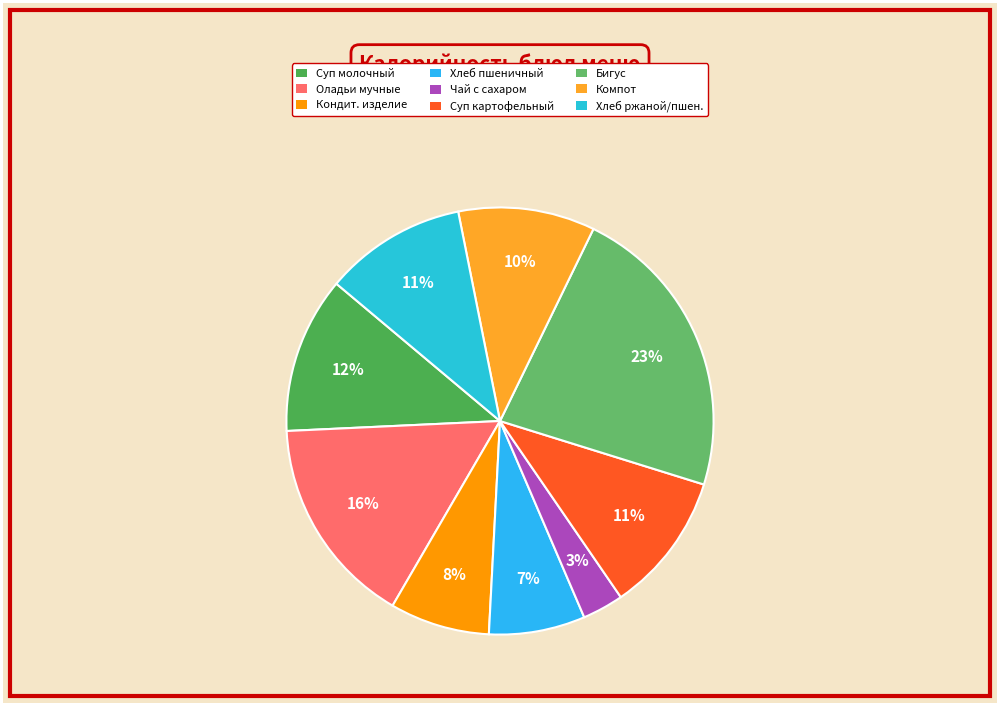

Does any single category account for the majority?

No